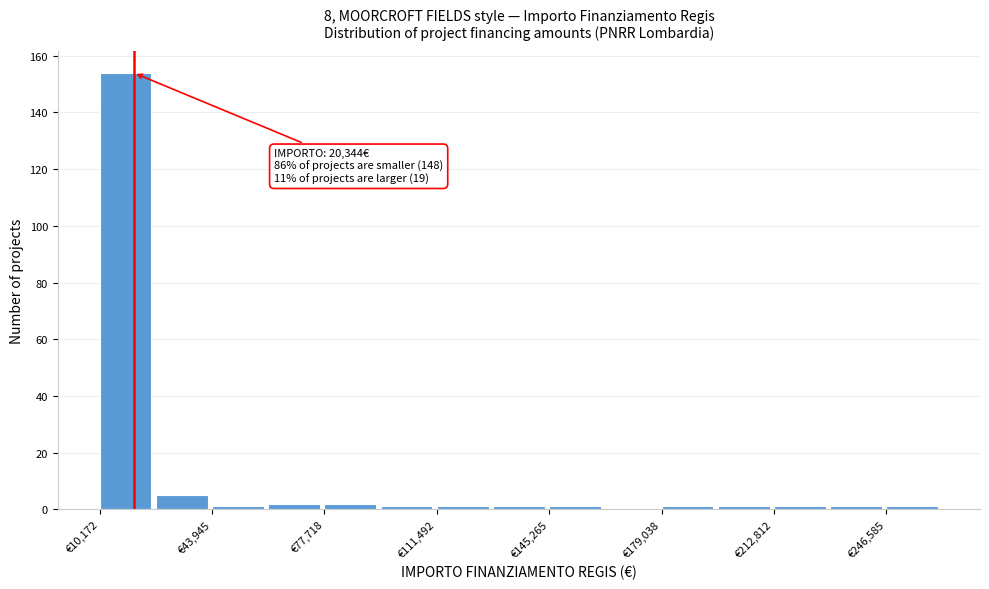

Around what value on the x-axis is the tallest bar? Give the approximate position of its centre, as read against the axis.

20000